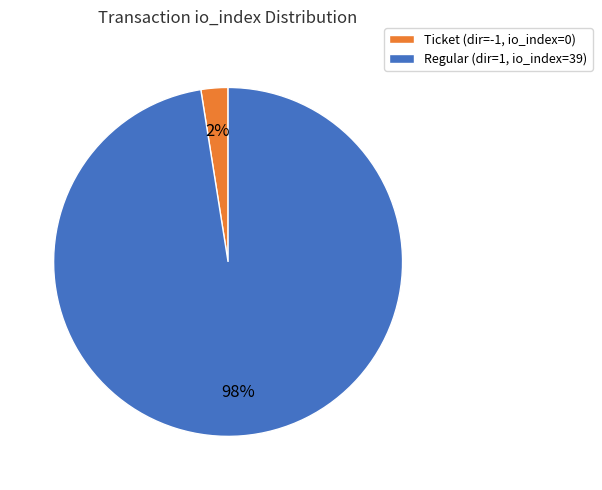

To the nearest percent, what is the average slice percentage?

50%